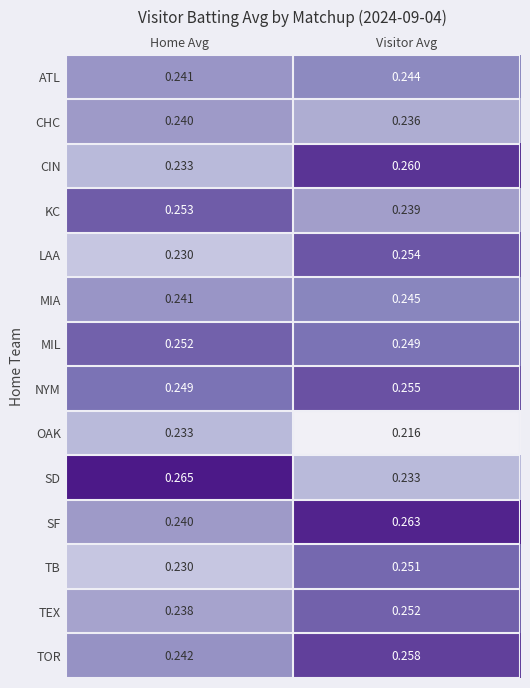

At which label does SD reach its peak?

Home Avg